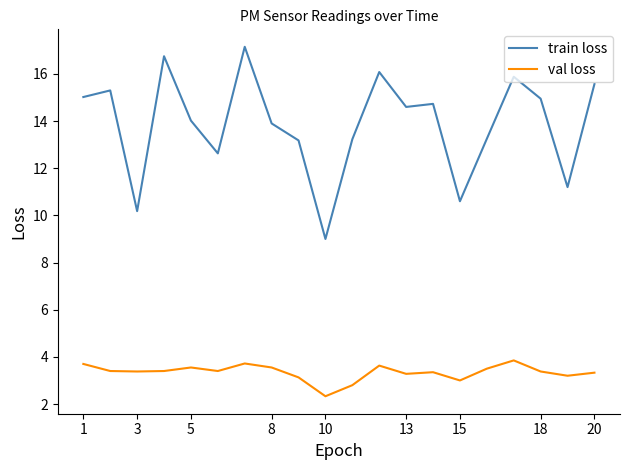

What is the maximum value for val loss?

3.9